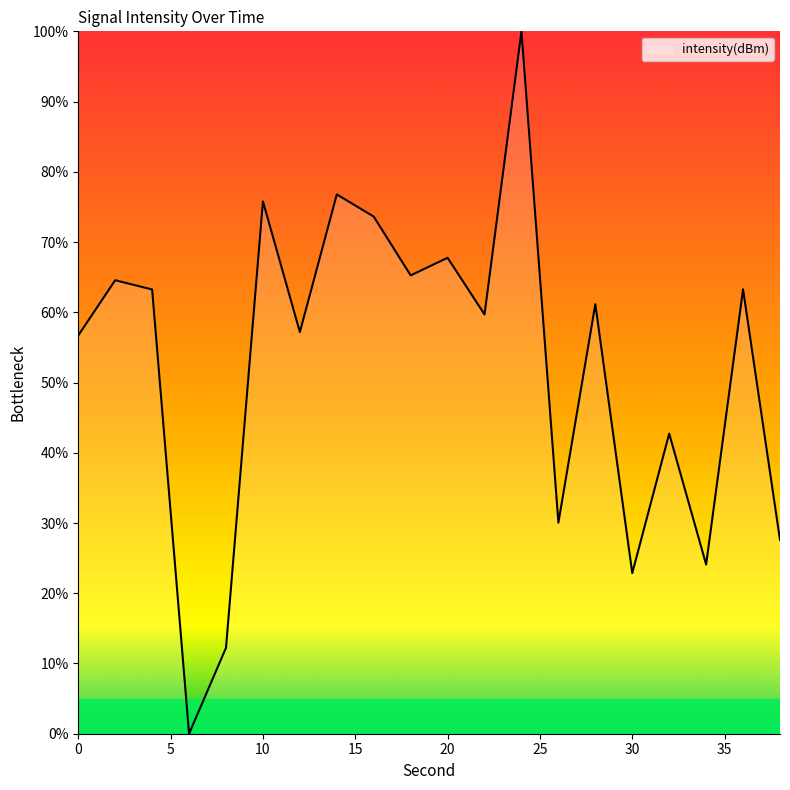

What is the maximum value shown in the chart?

100.0